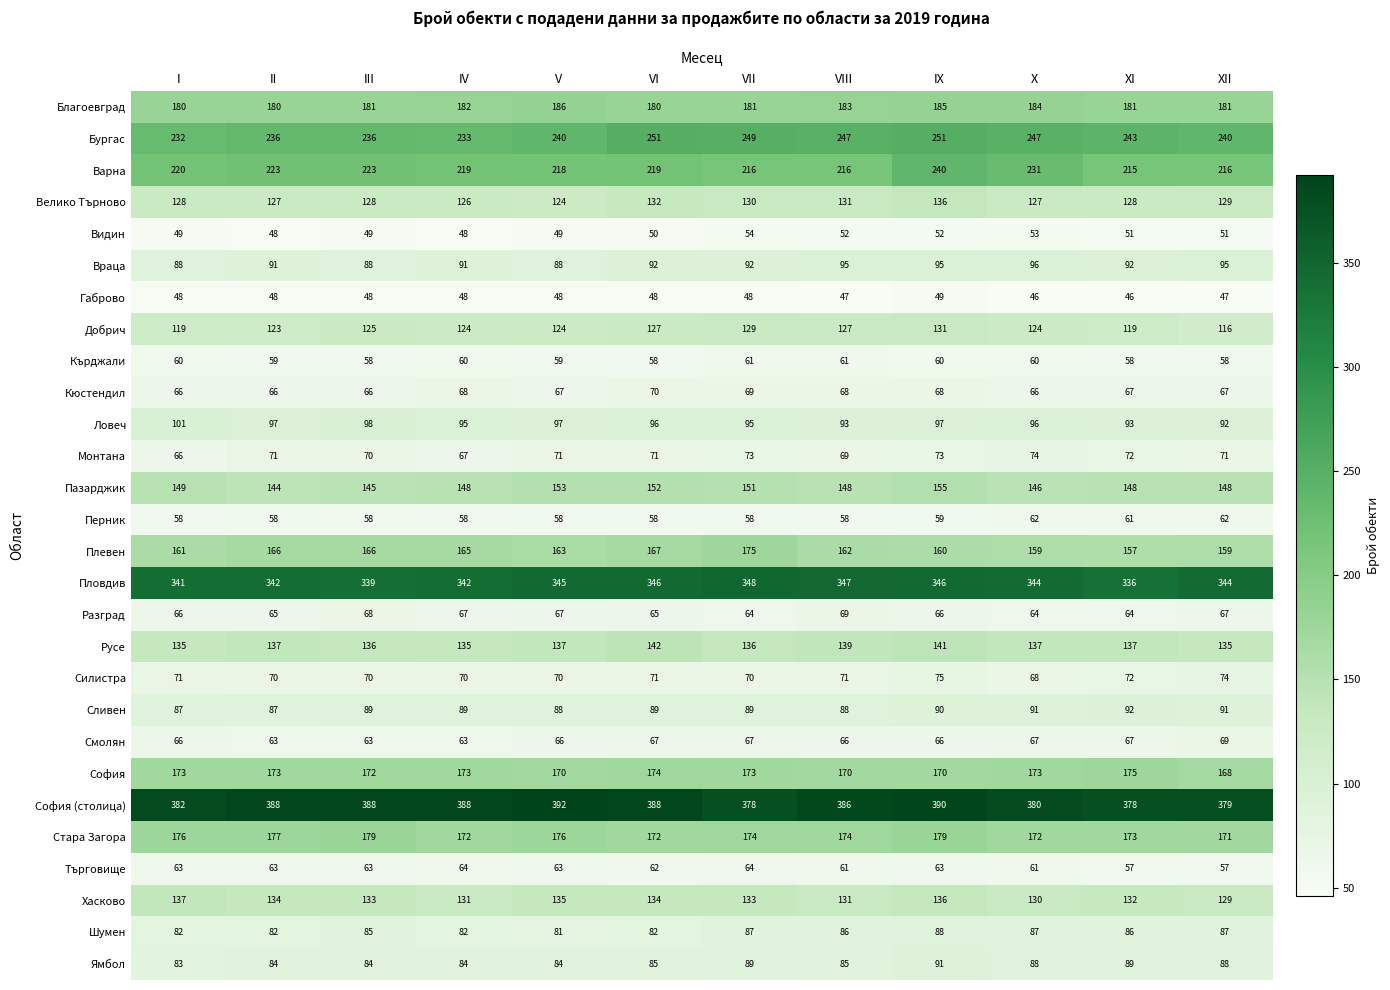

Is it true that Кюстендил equals 42 at IX?

False